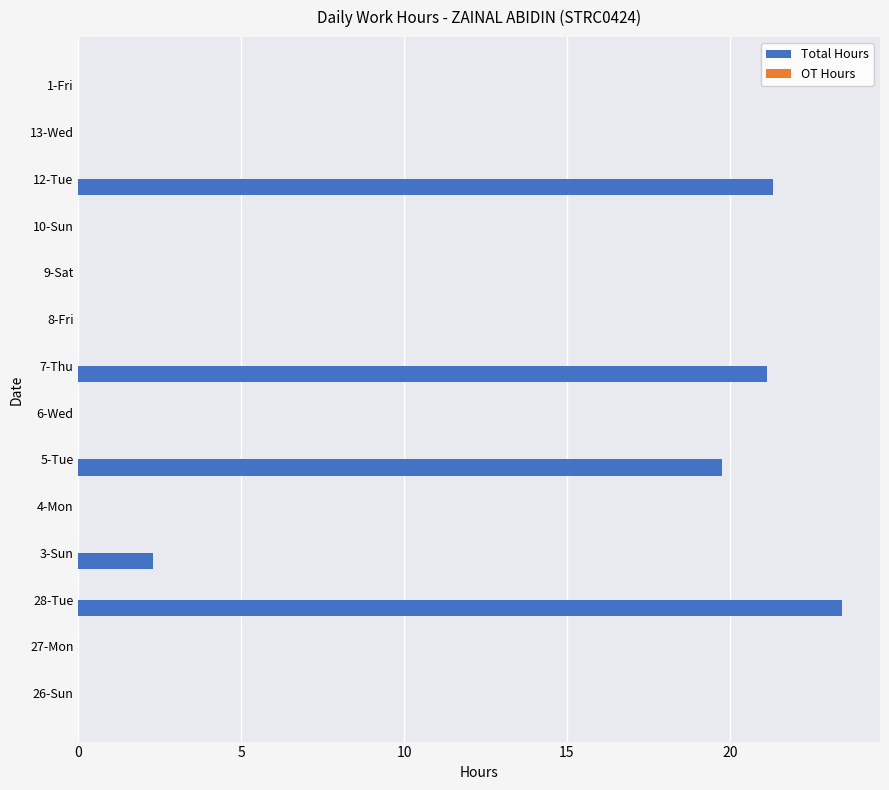

Between 12-Tue and 8-Fri, which is larger?

12-Tue